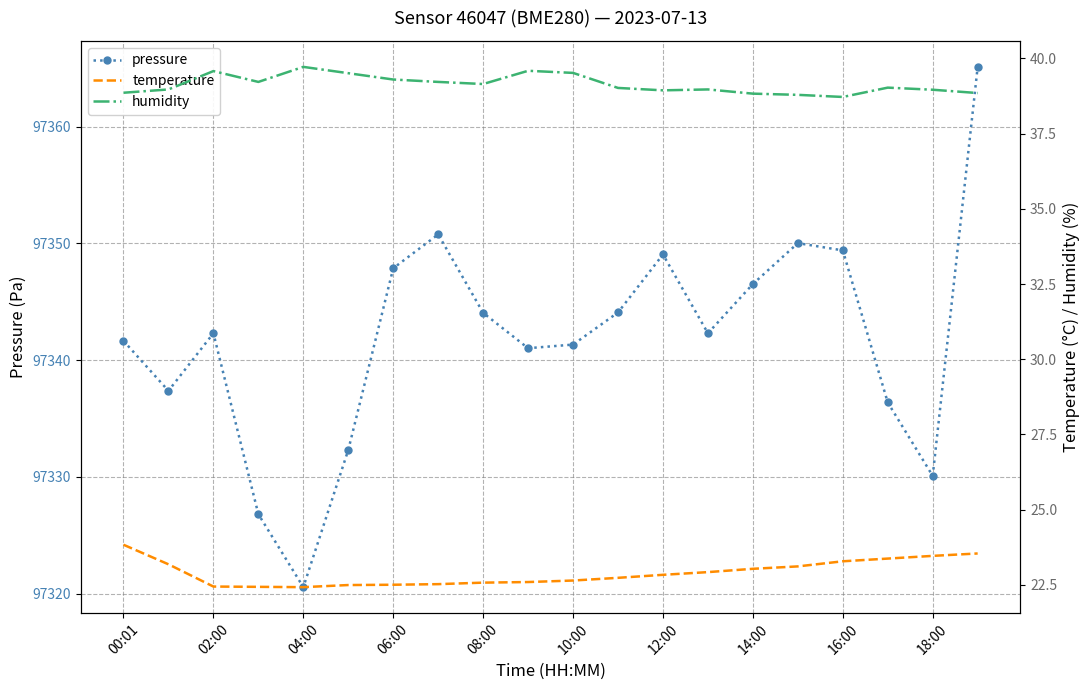

The value of pressure at 00:01 is 29608.5. True or false?

False